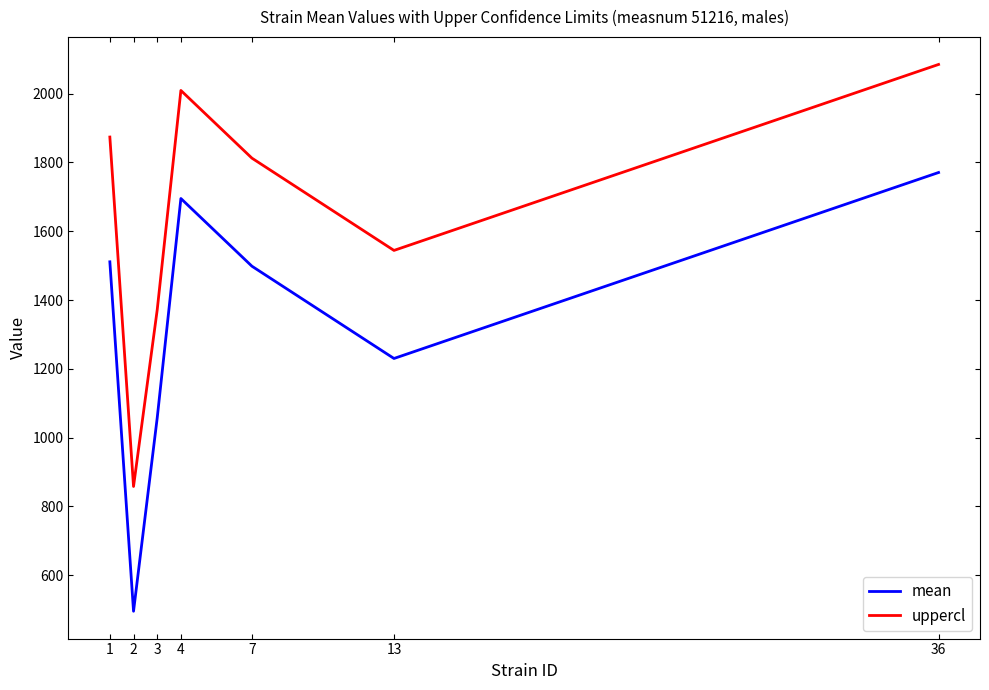

What is the spread (max minus min) of values at 36?

314.2